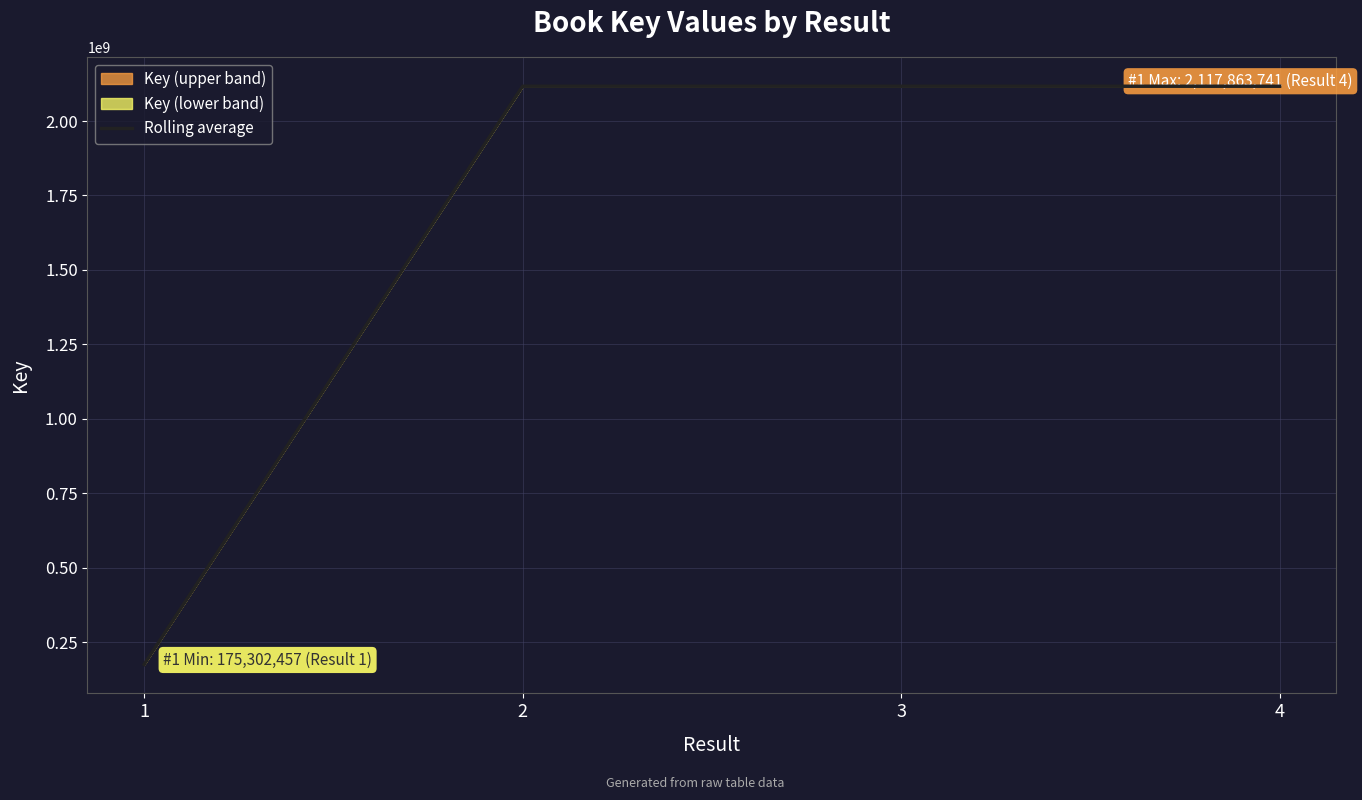

Between 4 and 2, which is larger?

4